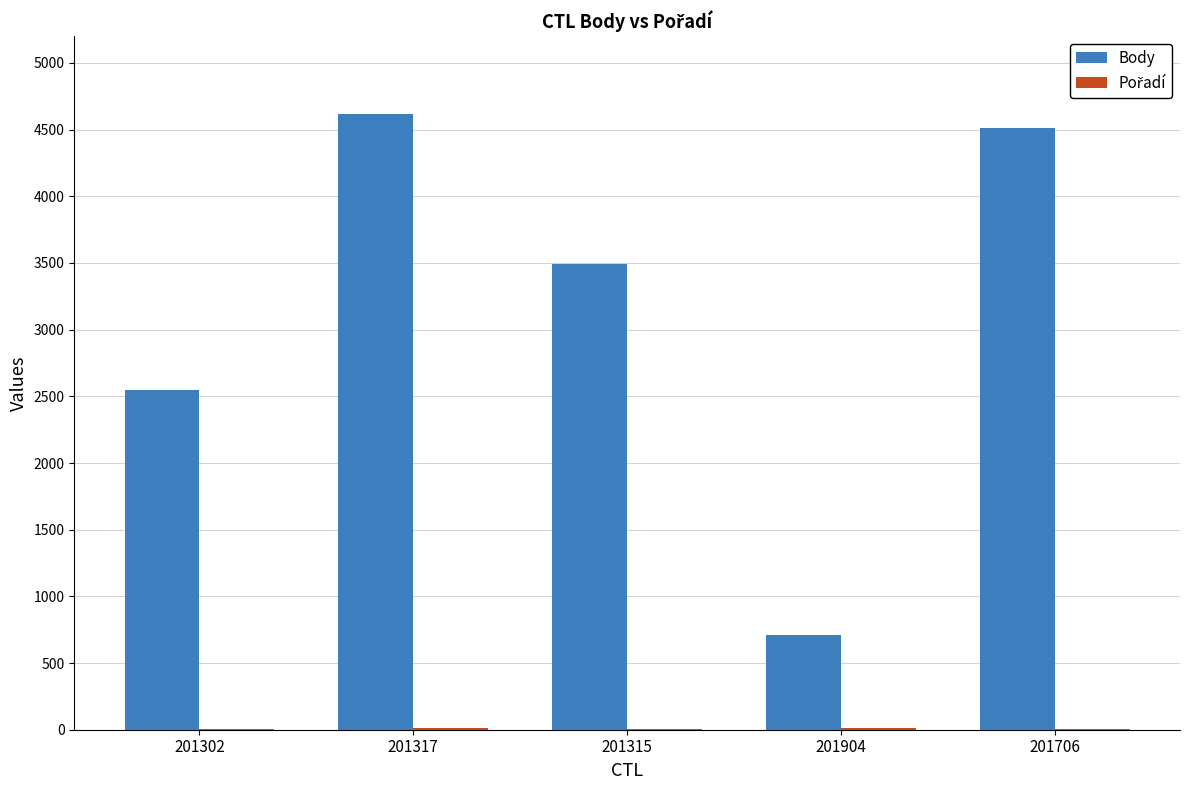

What is the greatest value displayed?

4620